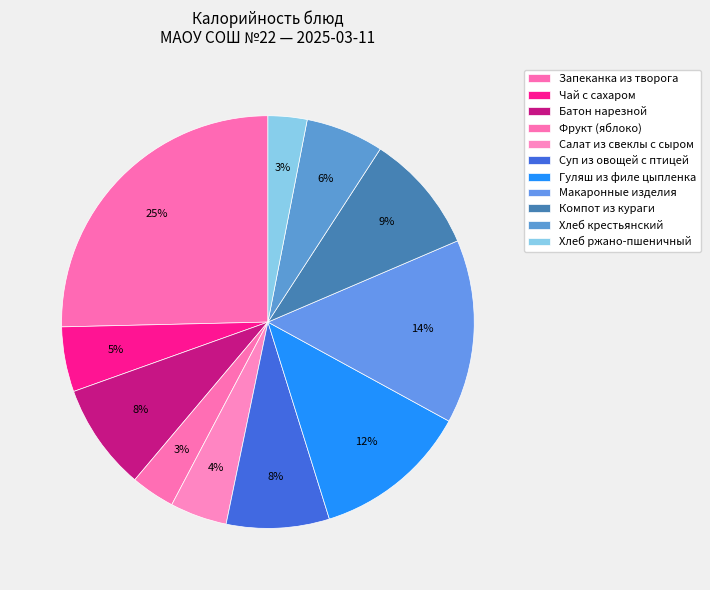

How many slices are in this pie chart?

11